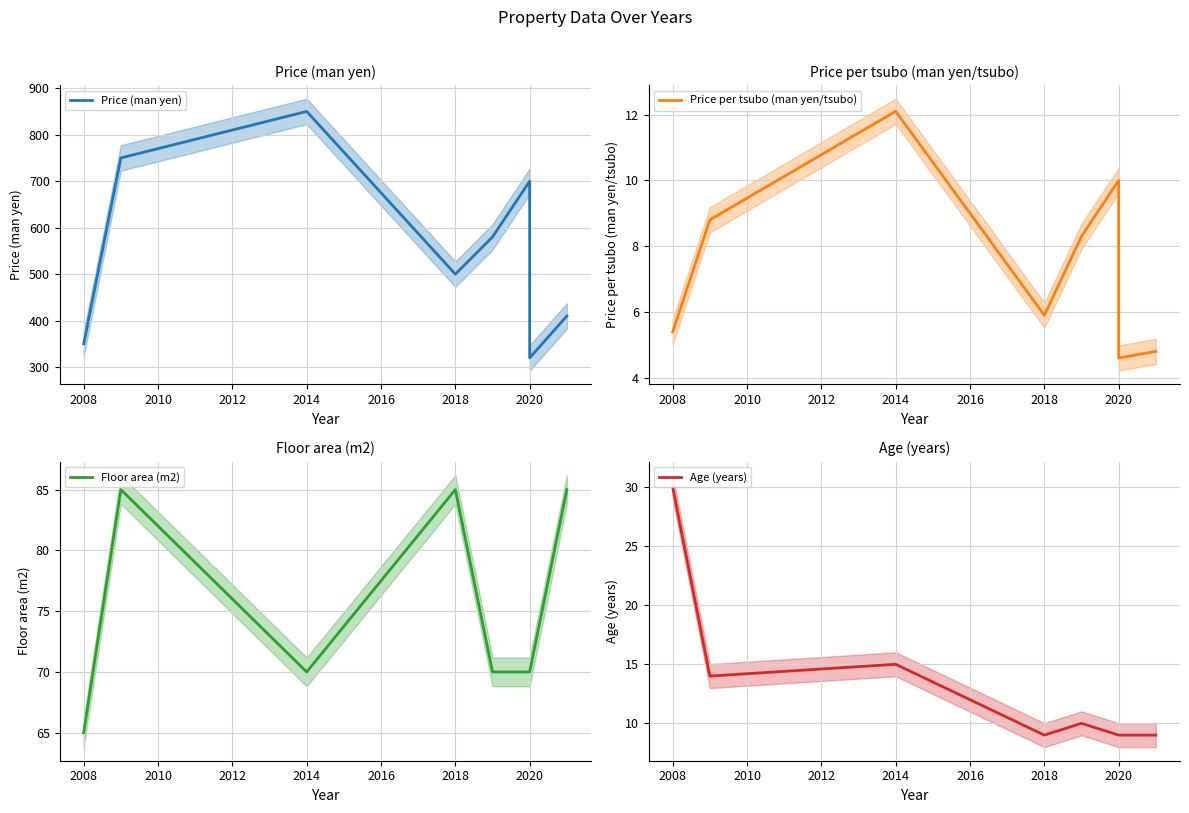

Reading left to right, what are all the values shown in this chart?

Price (man yen): 350.0	750.0	850.0	500.0	580.0	700.0	320.0	410.0
Price per tsubo (man yen/tsubo): 5.4	8.8	12.1	5.9	8.3	10.0	4.6	4.8
Floor area (m2): 65.0	85.0	70.0	85.0	70.0	70.0	70.0	85.0
Age (years): 30.0	14.0	15.0	9.0	10.0	9.0	9.0	9.0